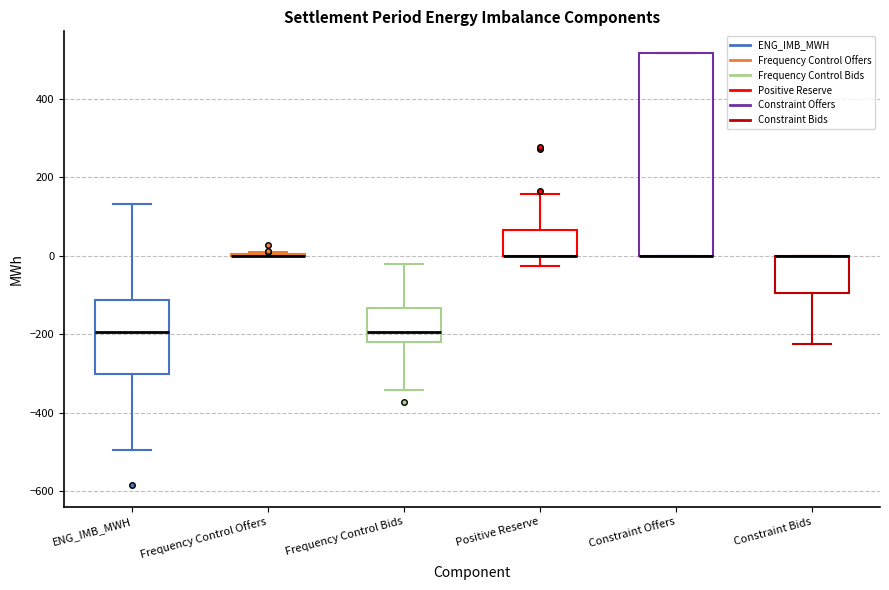

Where does the upper whisker of the box for ENG_IMB_MWH end on the y-axis? The values are not printed on the chart, so give them approximately, as read against the axis.

140